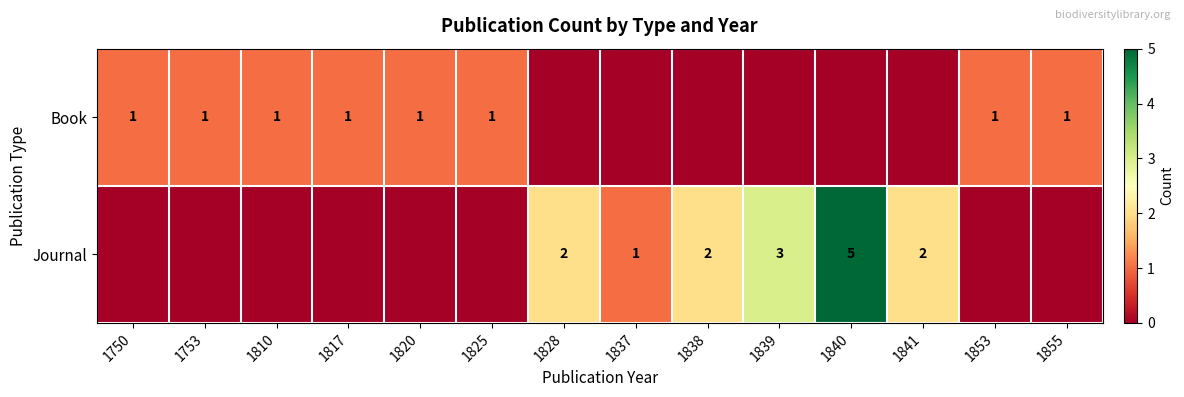

True or false: Book has a value of 0 at 1817.

False